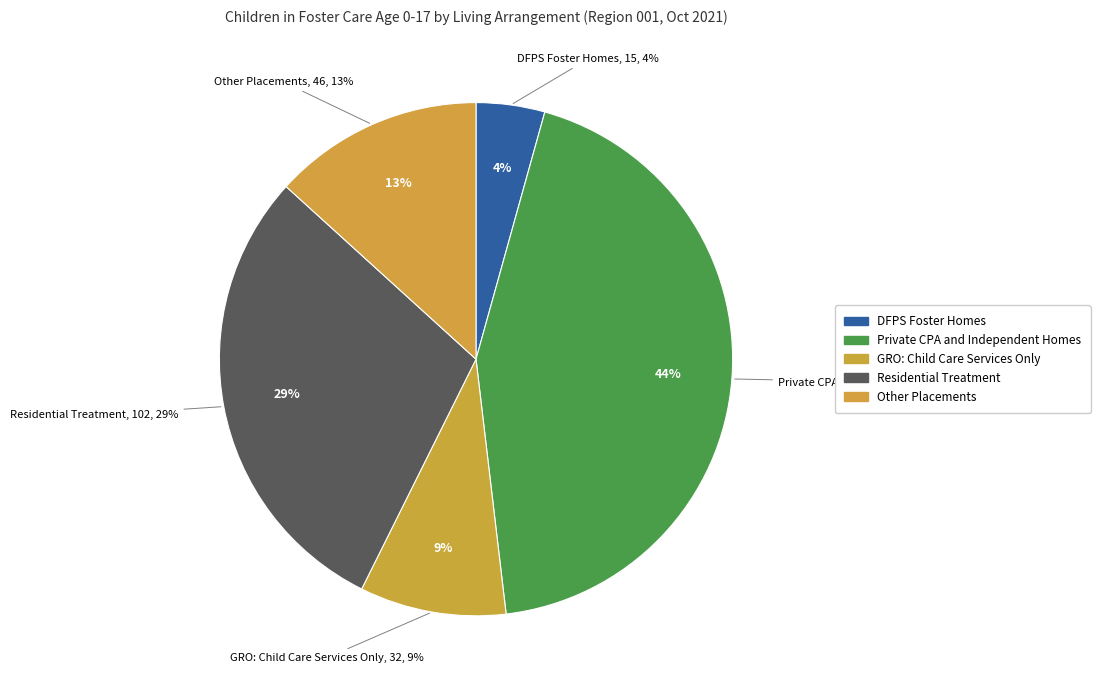

How many segments does this pie chart have?

5